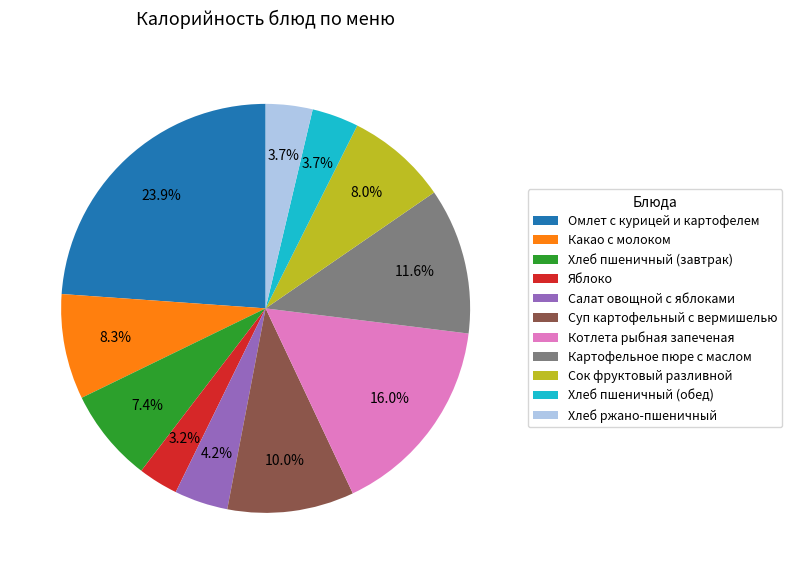

What is the largest slice in the pie chart?

Омлет с курицей и картофелем